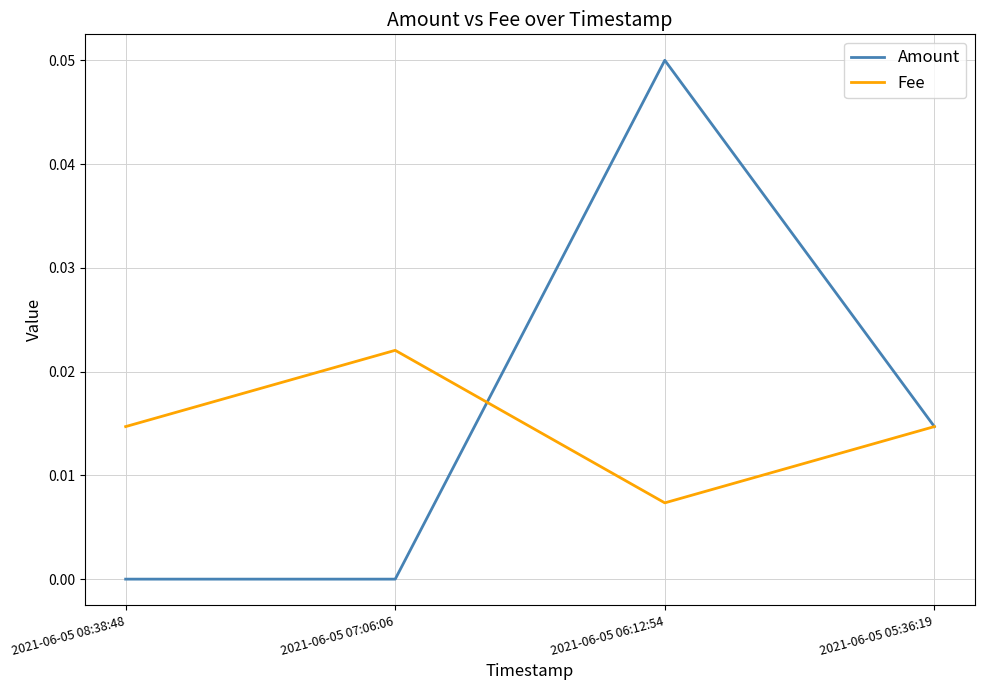

How many interior local valleys does the Fee series have?

1